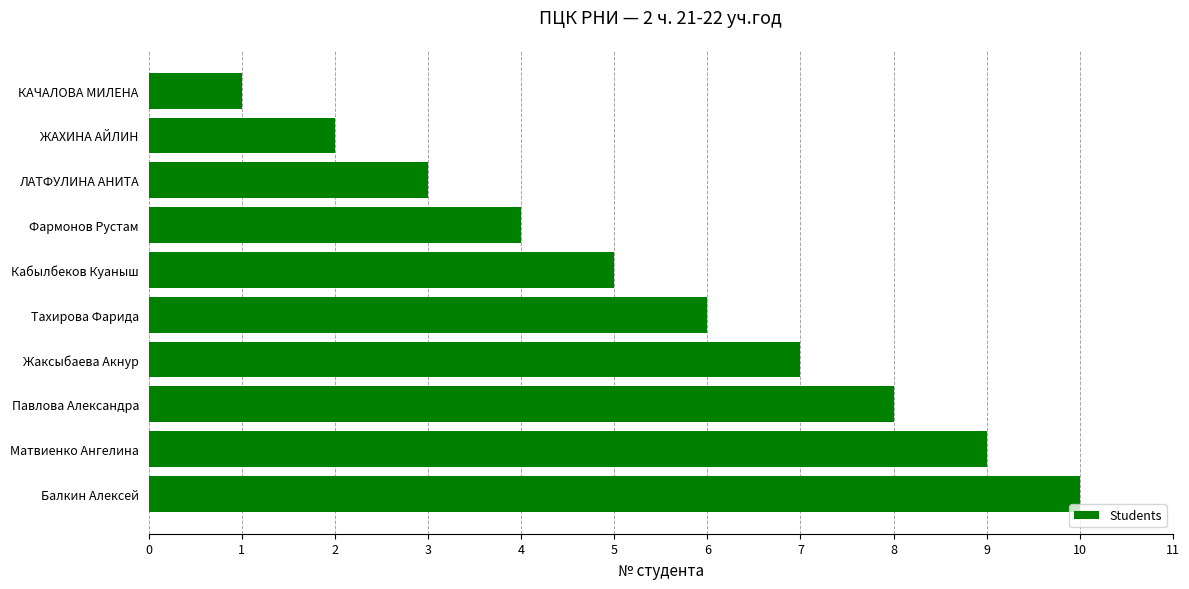

What is the sum of all values?

55